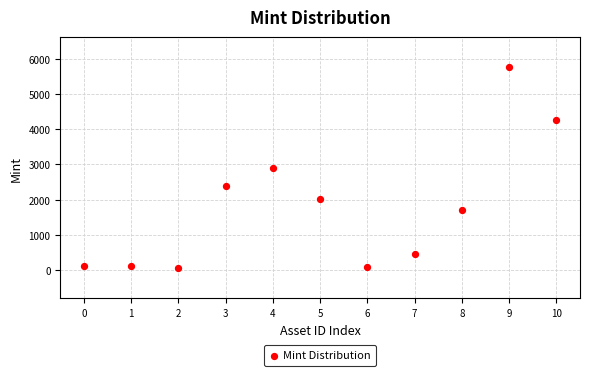

What is the average Y value?

1805